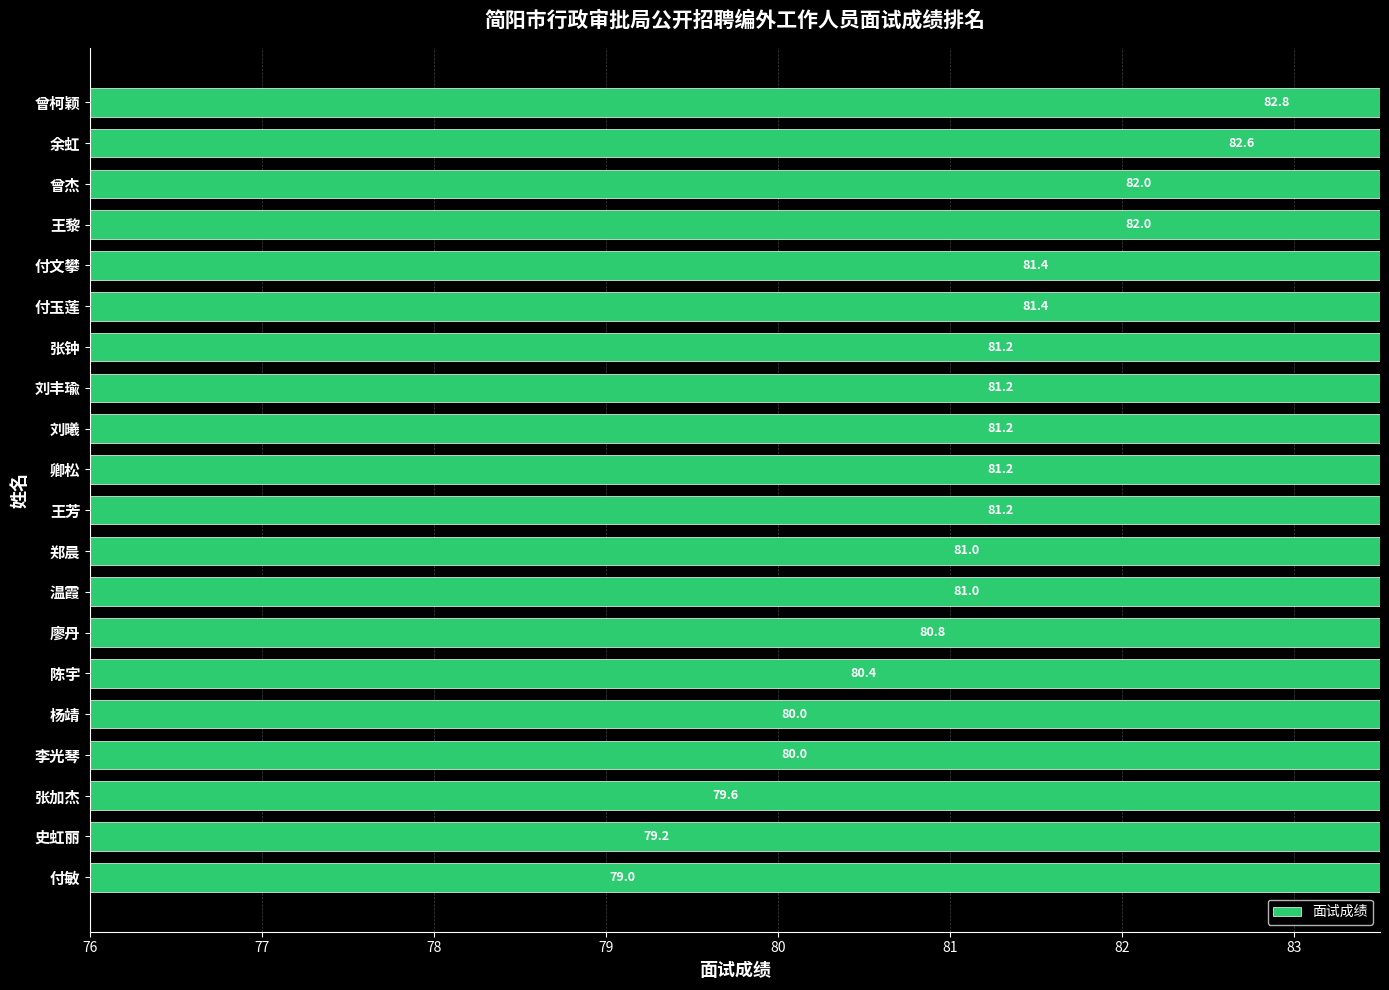

The chart shows a value of 81.4 at 付文攀. True or false?

True